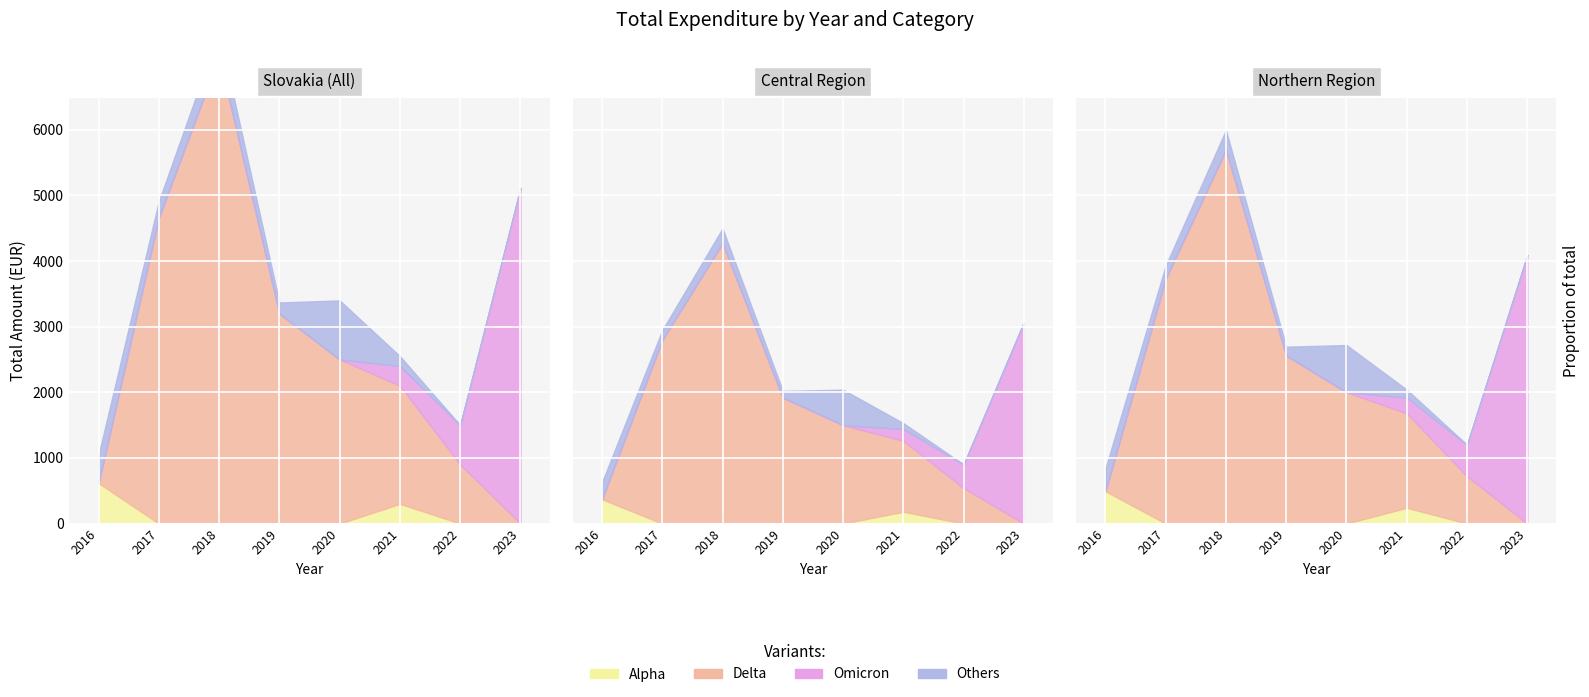

Which series has the largest range (max minus min)?

Delta